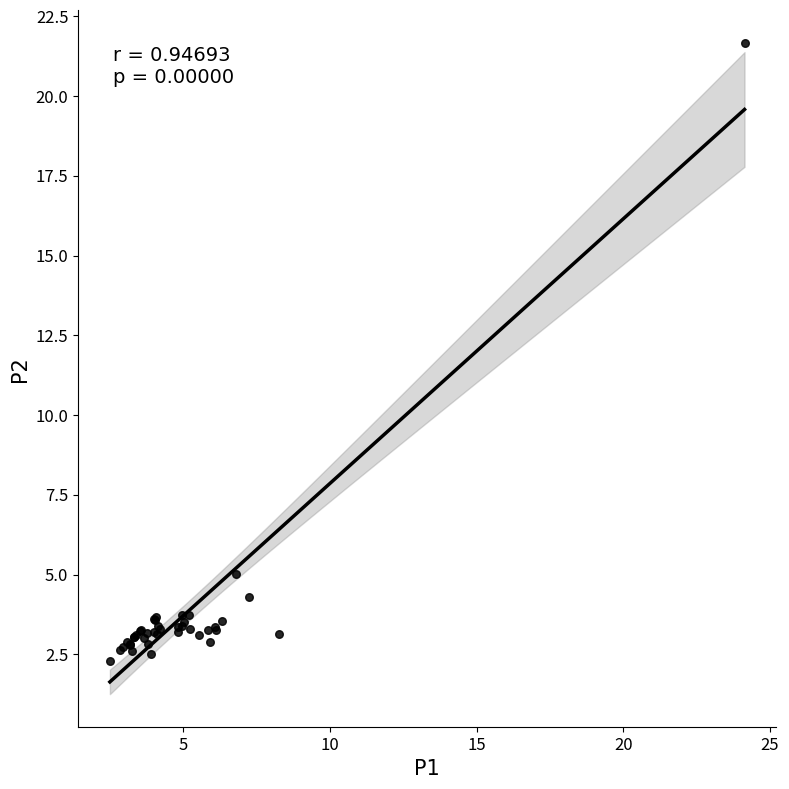

What Y value in the scatter plot is closest to 11?

5.0